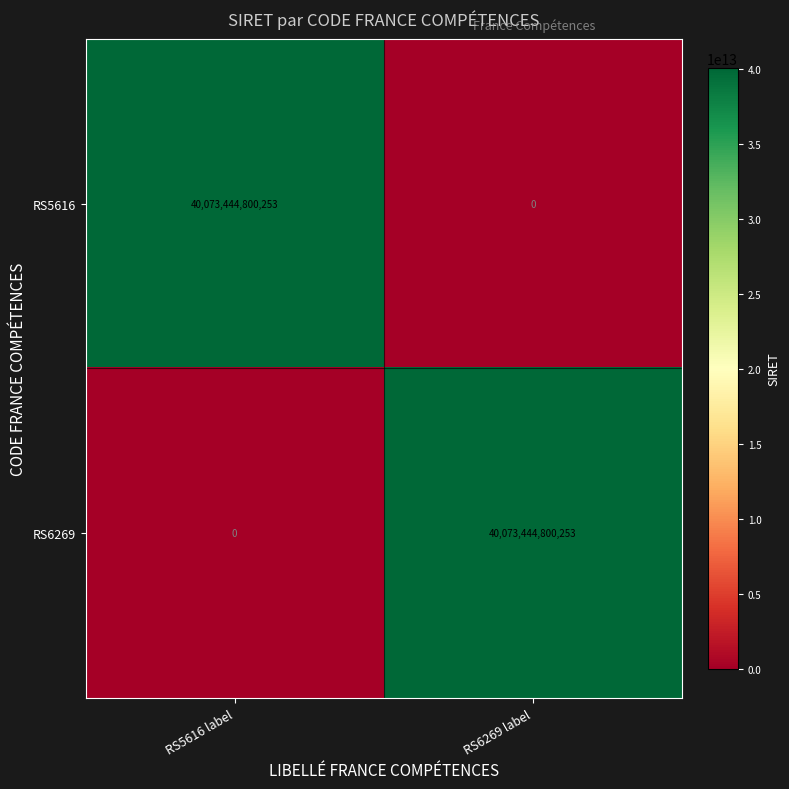

Which category has the highest value in the RS5616 series?

RS5616 label